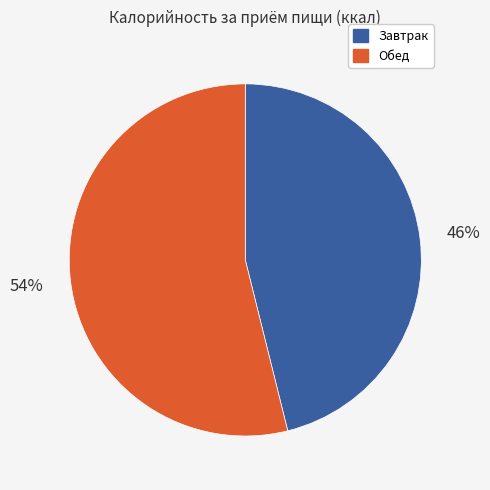

To the nearest percent, what is the average slice percentage?

50%